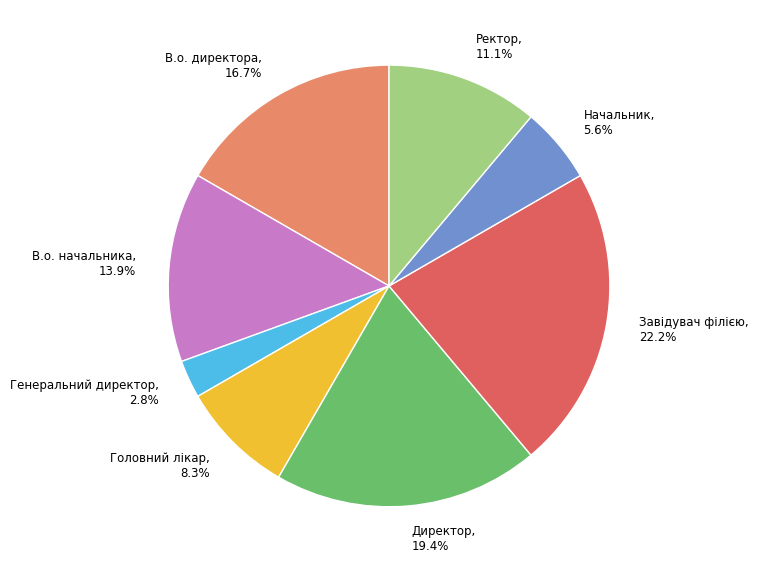

How many segments does this pie chart have?

8